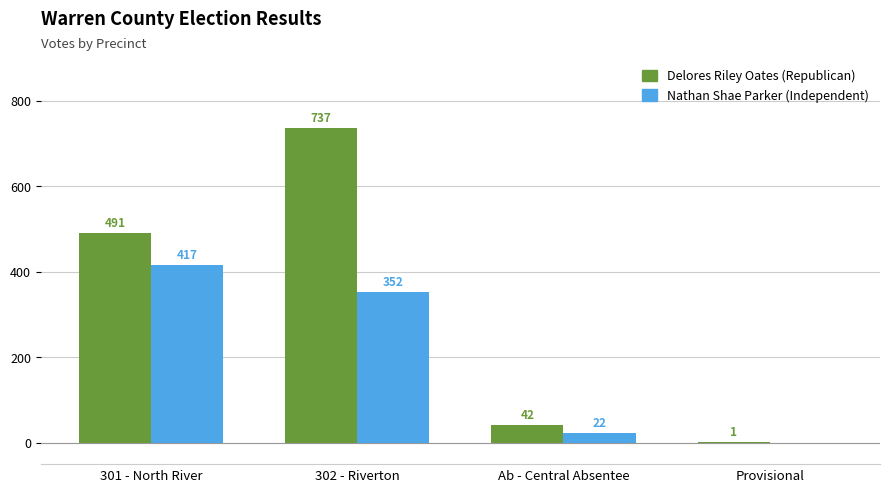

Reading left to right, extract all data points from this chart.

Delores Riley Oates (Republican): 301 - North River=491	302 - Riverton=737	Ab - Central Absentee=42	Provisional=1
Nathan Shae Parker (Independent): 301 - North River=417	302 - Riverton=352	Ab - Central Absentee=22	Provisional=0